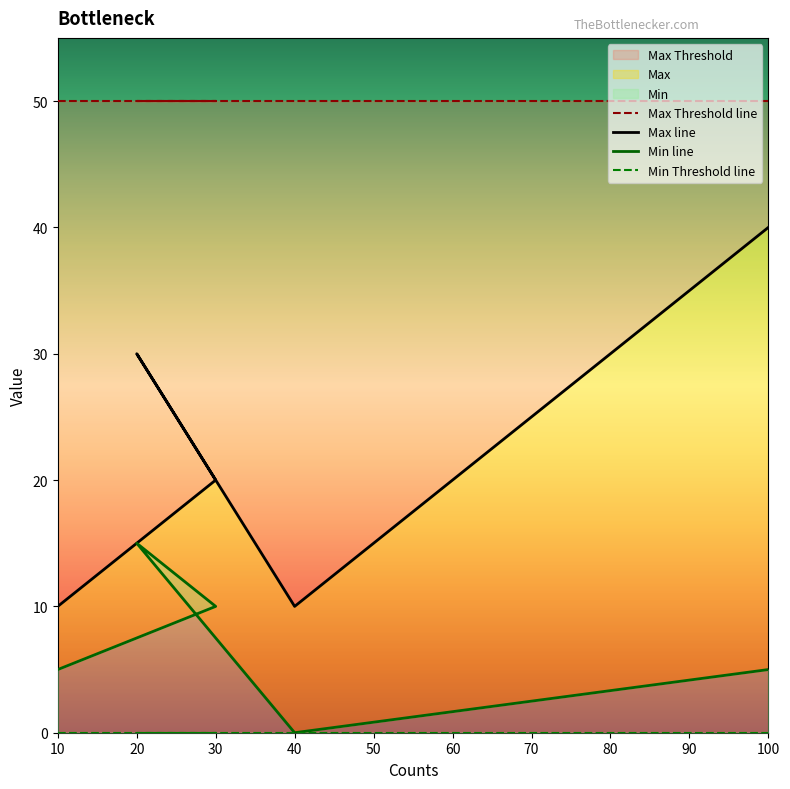

What are all the series names shown in the legend?

Max Threshold line, Max line, Min line, Min Threshold line